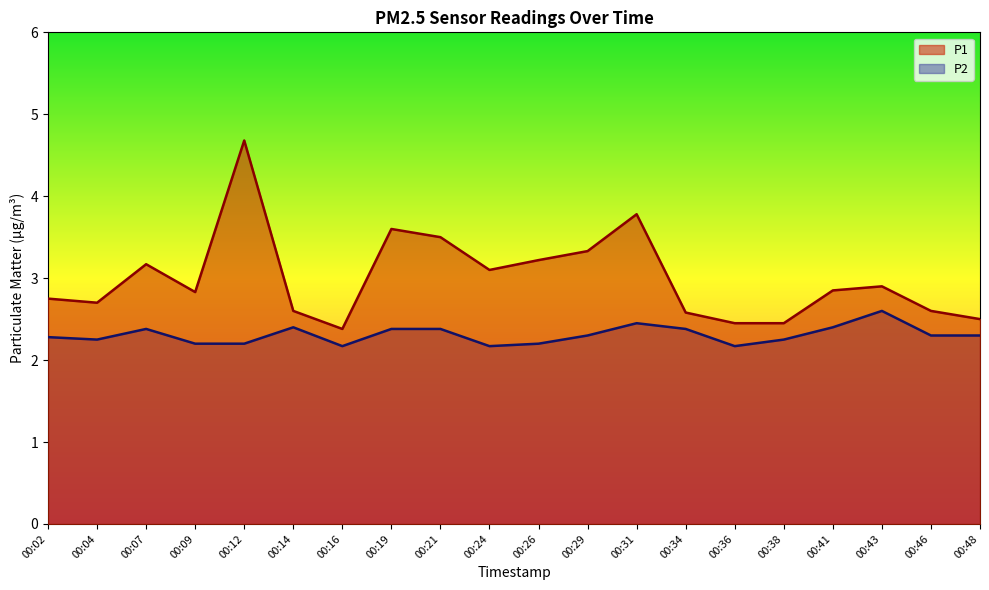

What is the average value of the P2 series?

2.3